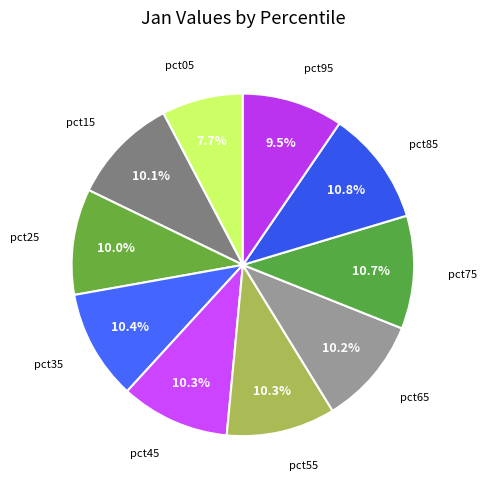

Count the number of slices in the pie.

10